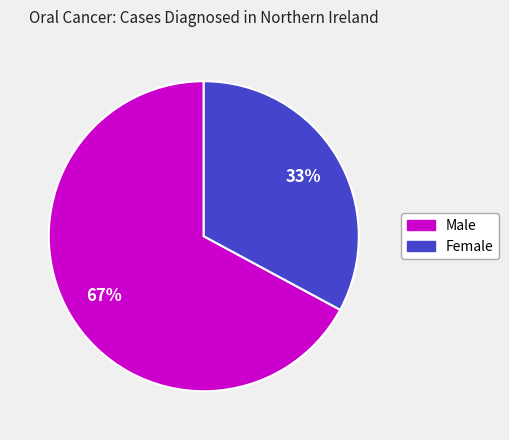

Is it true that Male is 57% of the pie?

False